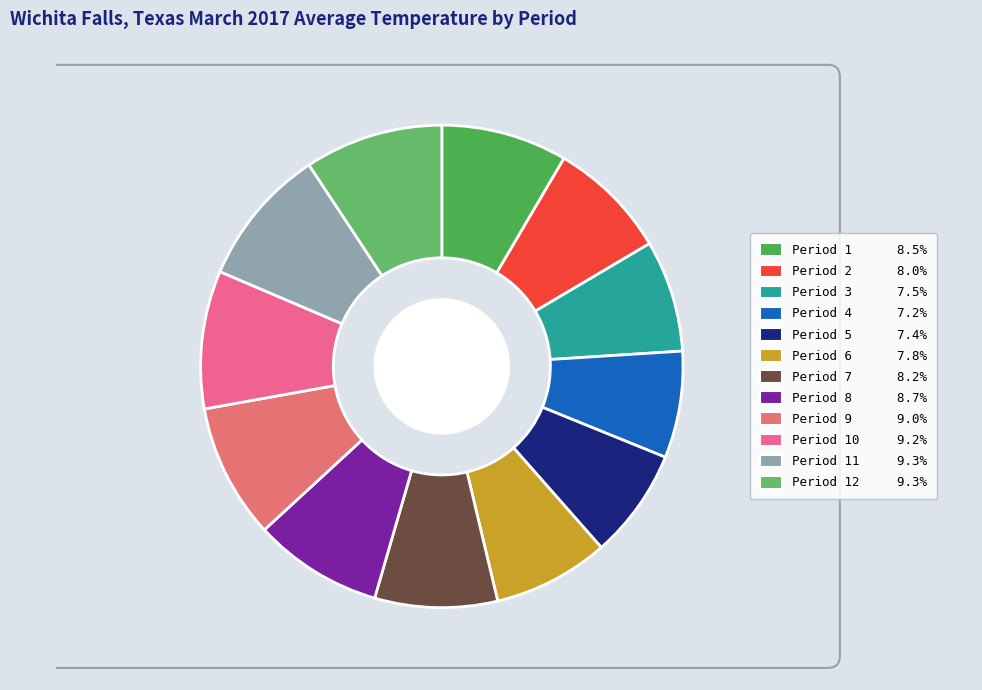

Rank the categories by value from lowest to highest.

Period 4, Period 5, Period 3, Period 6, Period 2, Period 7, Period 1, Period 8, Period 9, Period 10, Period 12, Period 11